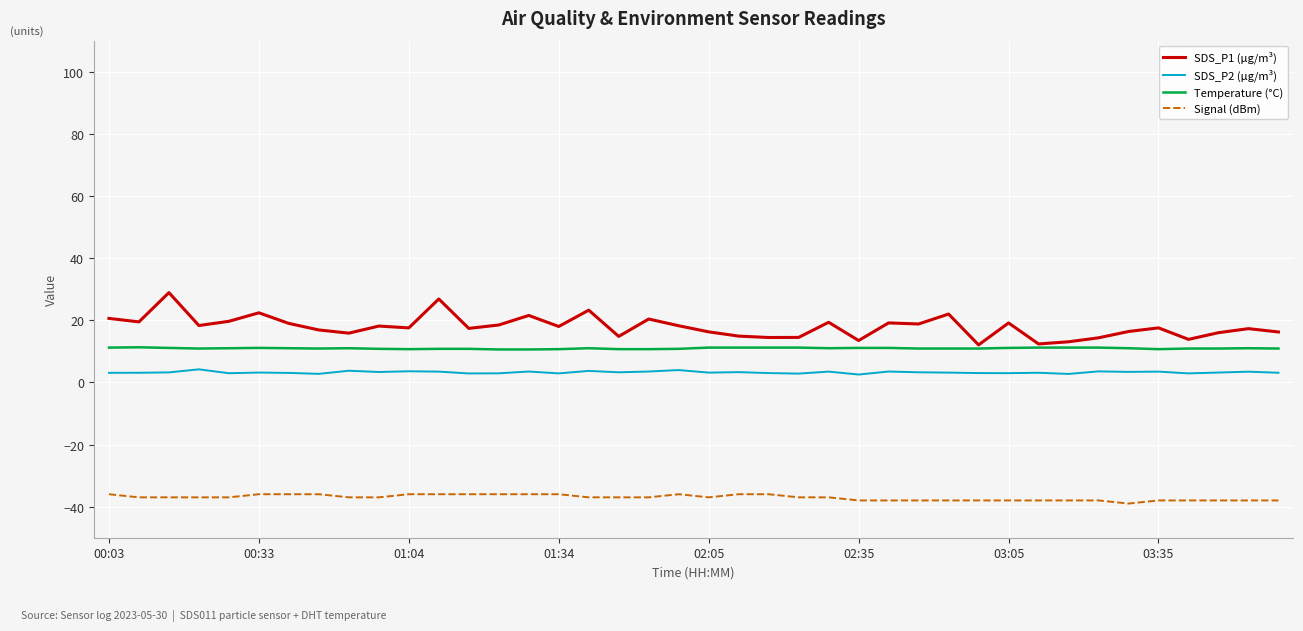

Which series has the largest total across all categories?

SDS_P1 (µg/m³)